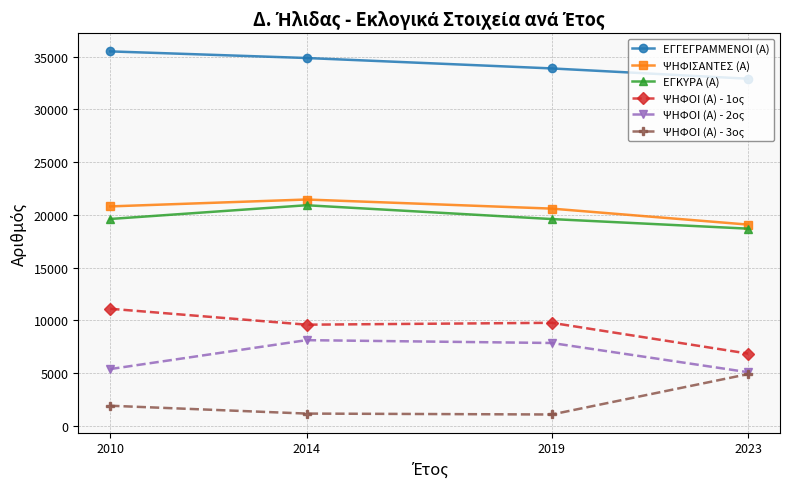

At which category does the chart reach its peak across all series?

2010